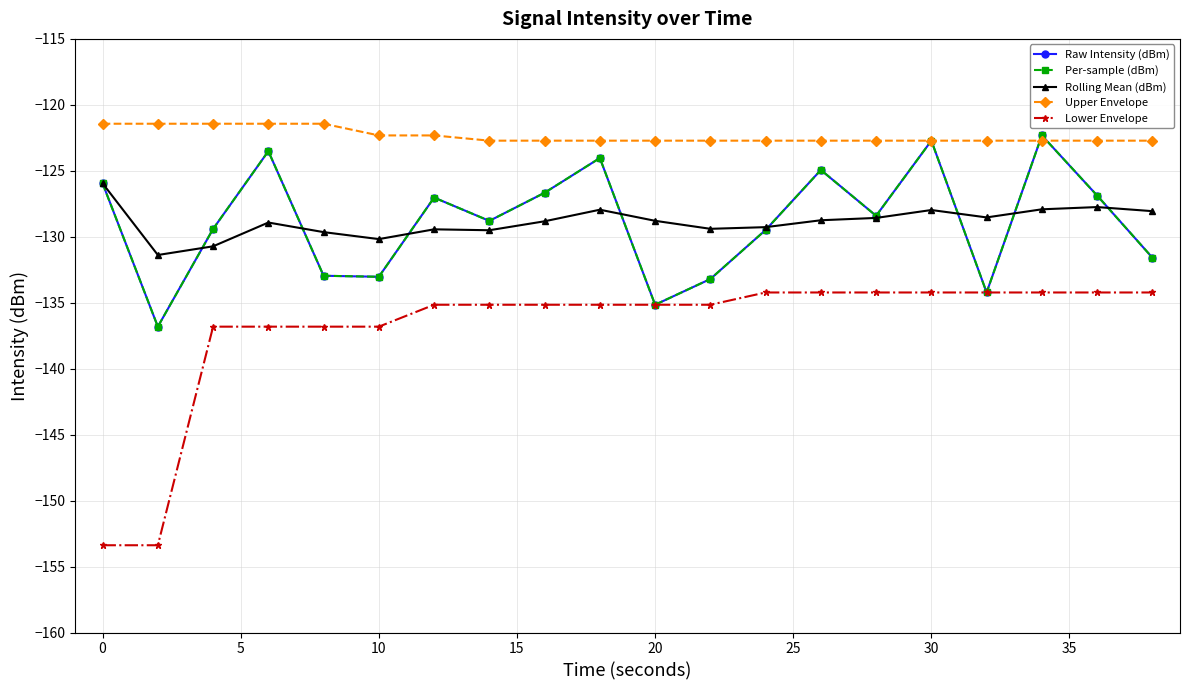

What is the difference between the second highest and minimum values in the Raw Intensity (dBm) series?

14.1